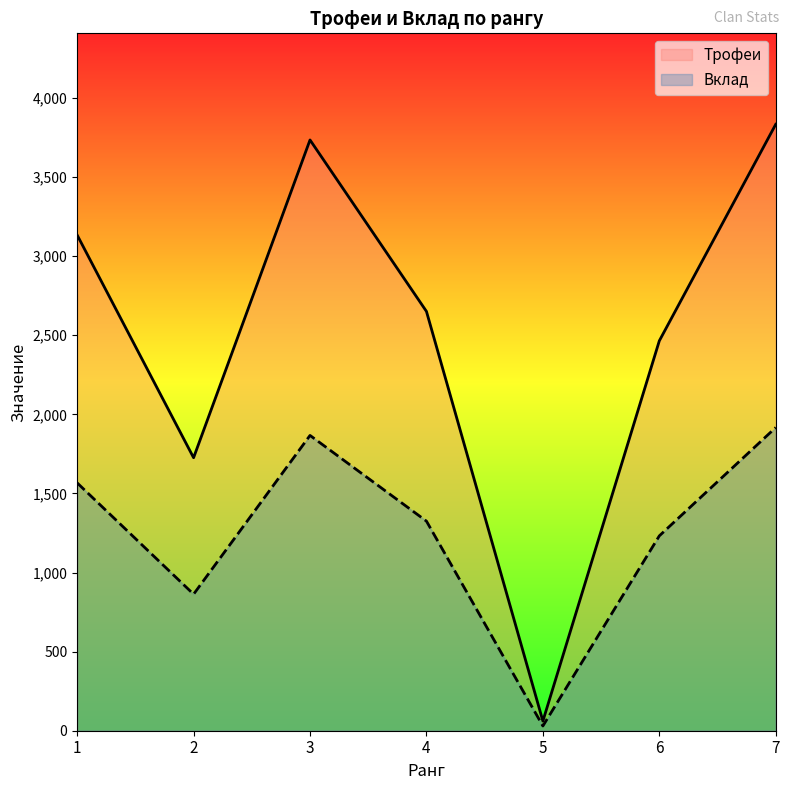

Which series changed the most between 3 and 7?

Трофеи